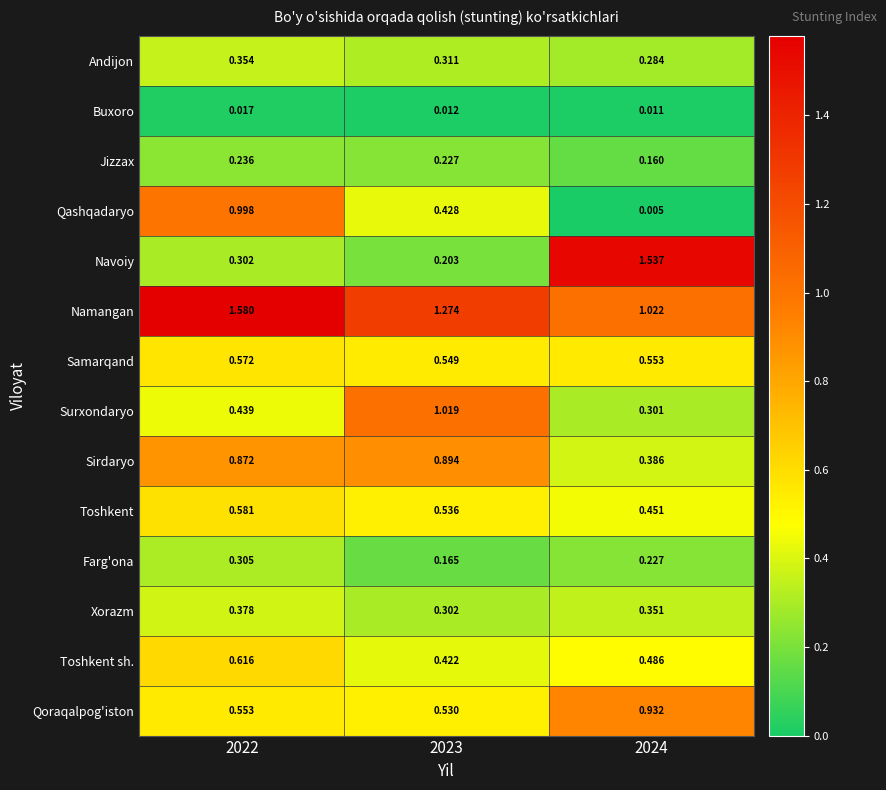

What is the total value across all series at 2022?

7.8